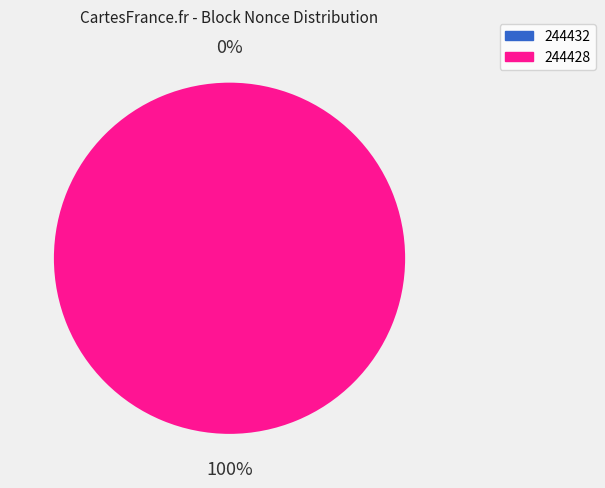

To the nearest percent, what is the average slice percentage?

50%